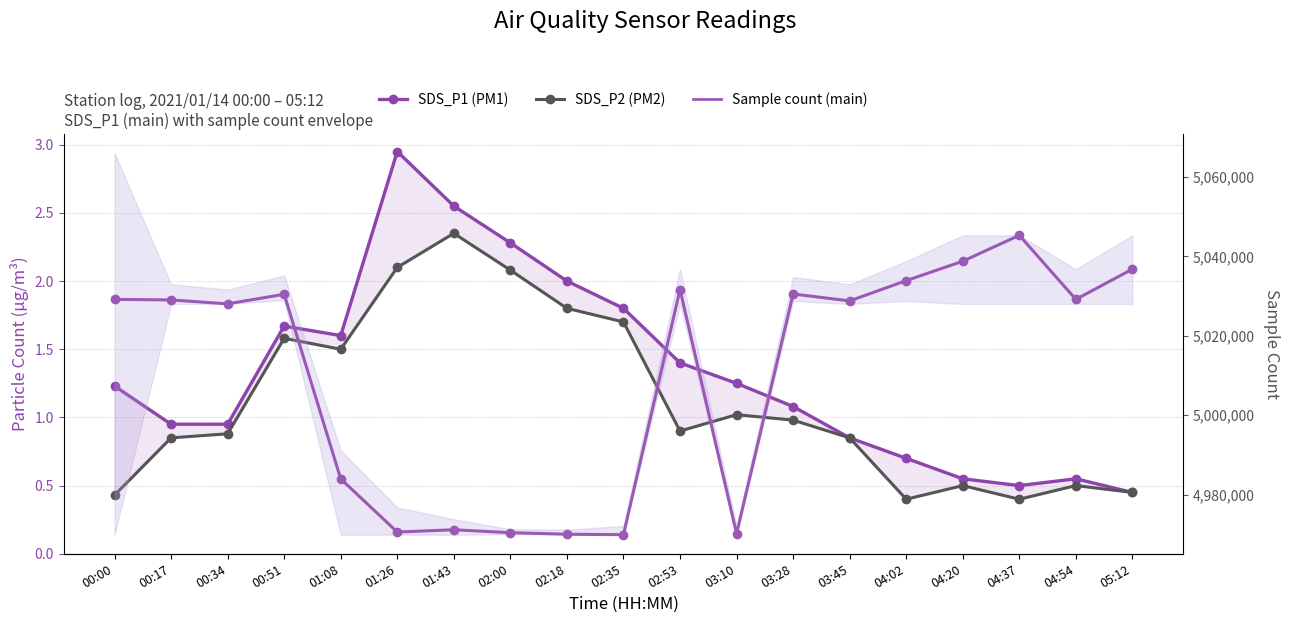

What are all the series names shown in the legend?

SDS_P1 (PM1), SDS_P2 (PM2), Sample count (main)